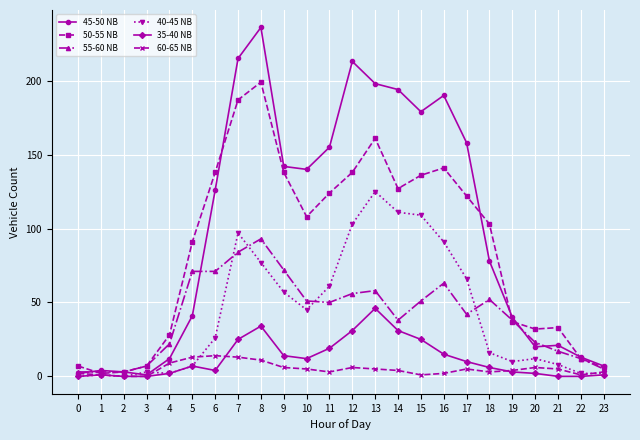

List the series in order of their peak value, highest first.

45-50 NB, 50-55 NB, 40-45 NB, 55-60 NB, 35-40 NB, 60-65 NB